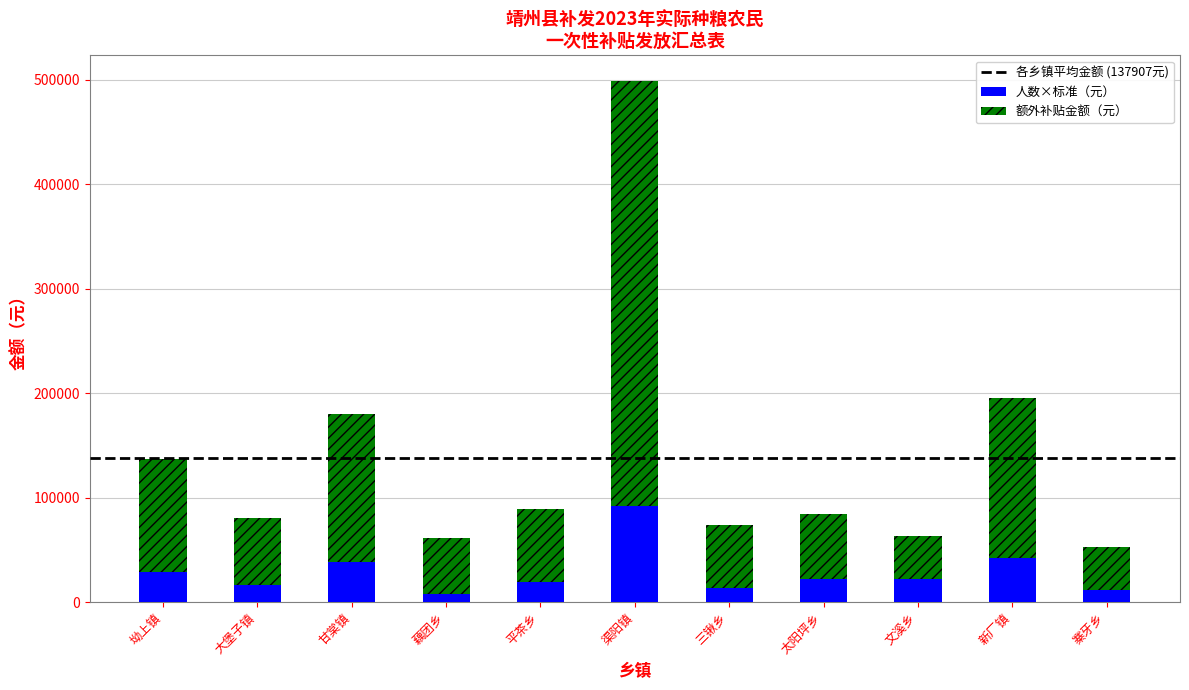

Does the chart contain stacked bars?

Yes